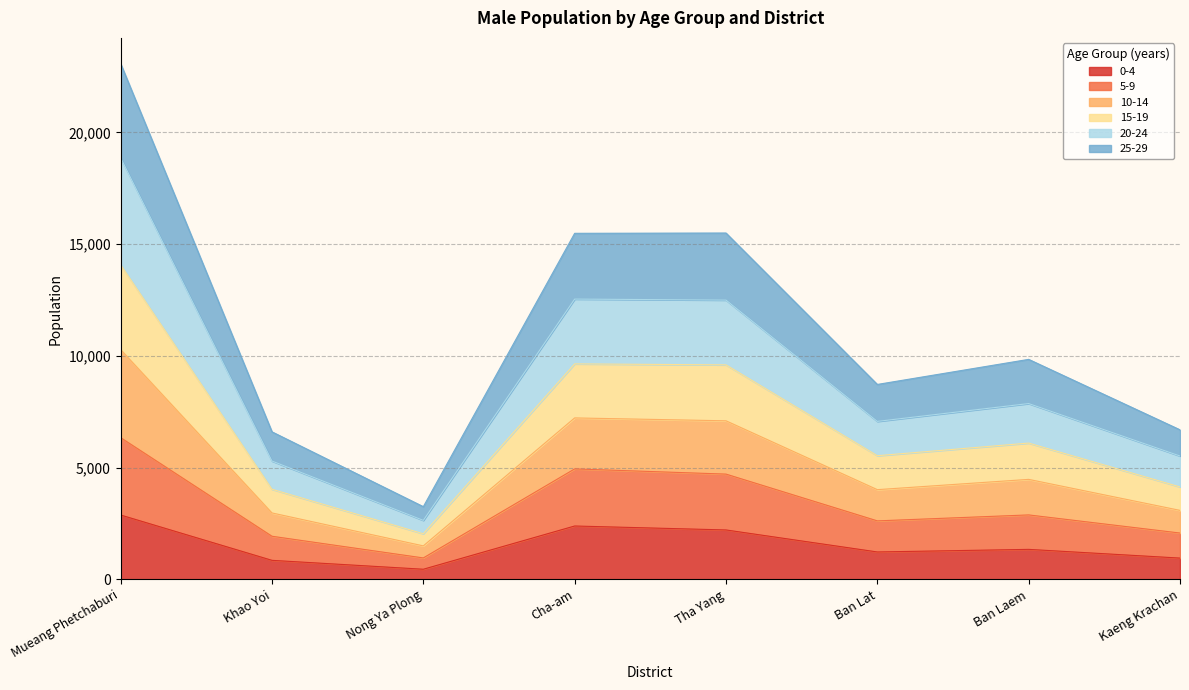

Is it true that 10-14 equals 32831 at Mueang Phetchaburi?

False